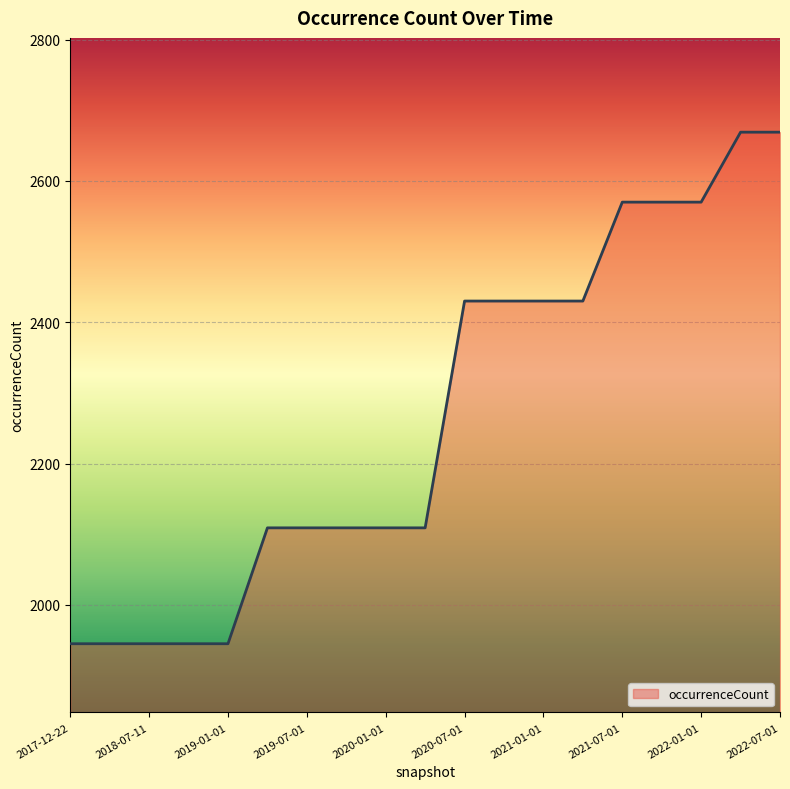

What is the difference between the maximum and minimum values?

724